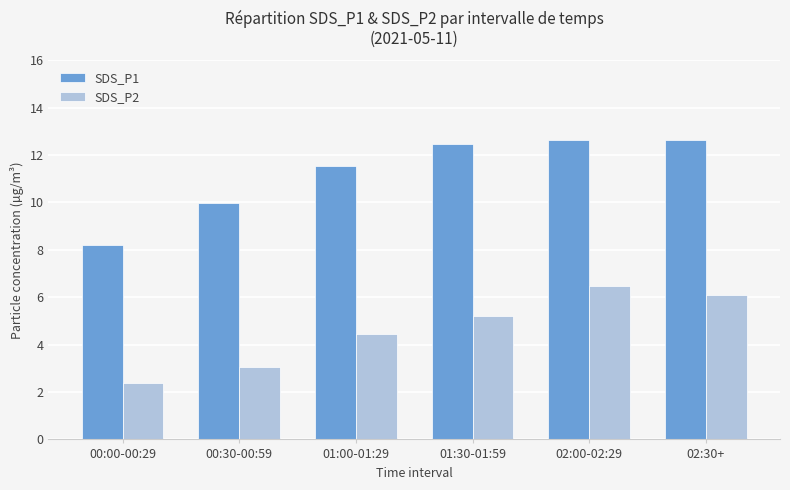

What are all the series names shown in the legend?

SDS_P1, SDS_P2